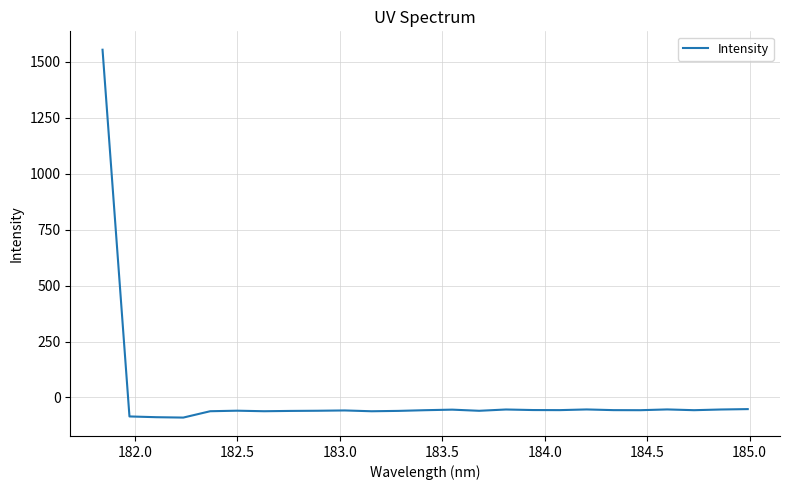

What is the smallest value displayed?

-90.0